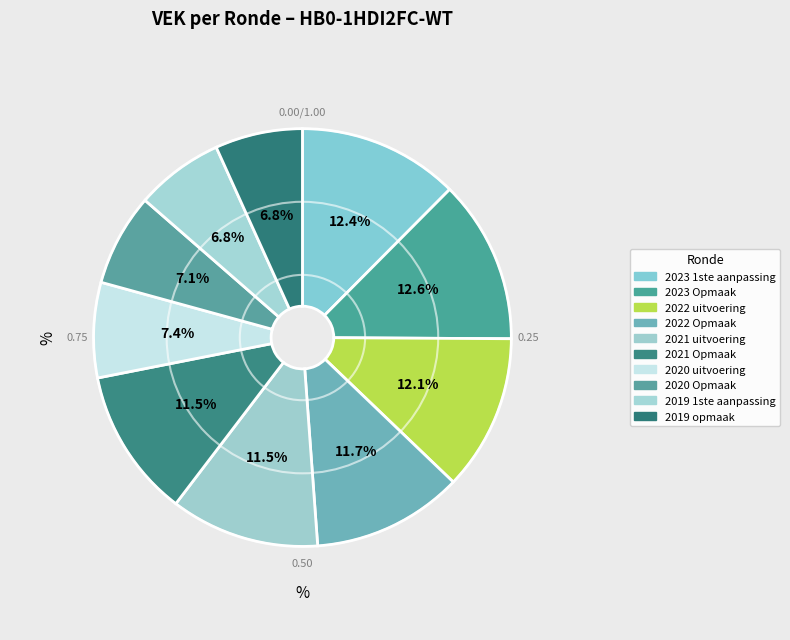

Which slice is the largest?

2023 Opmaak